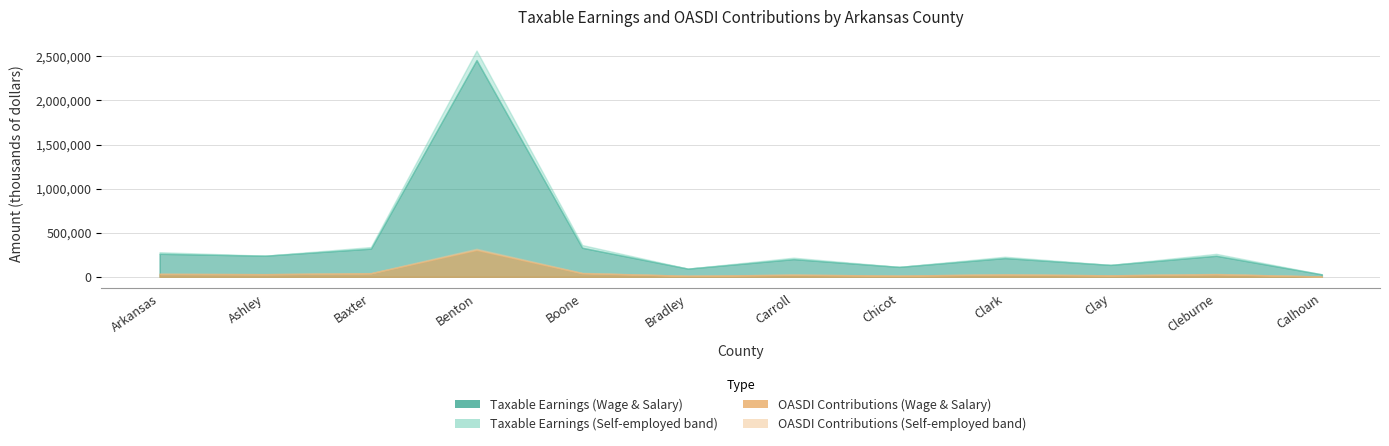

Which series has the largest total across all categories?

Taxable Earnings (Wage & Salary)